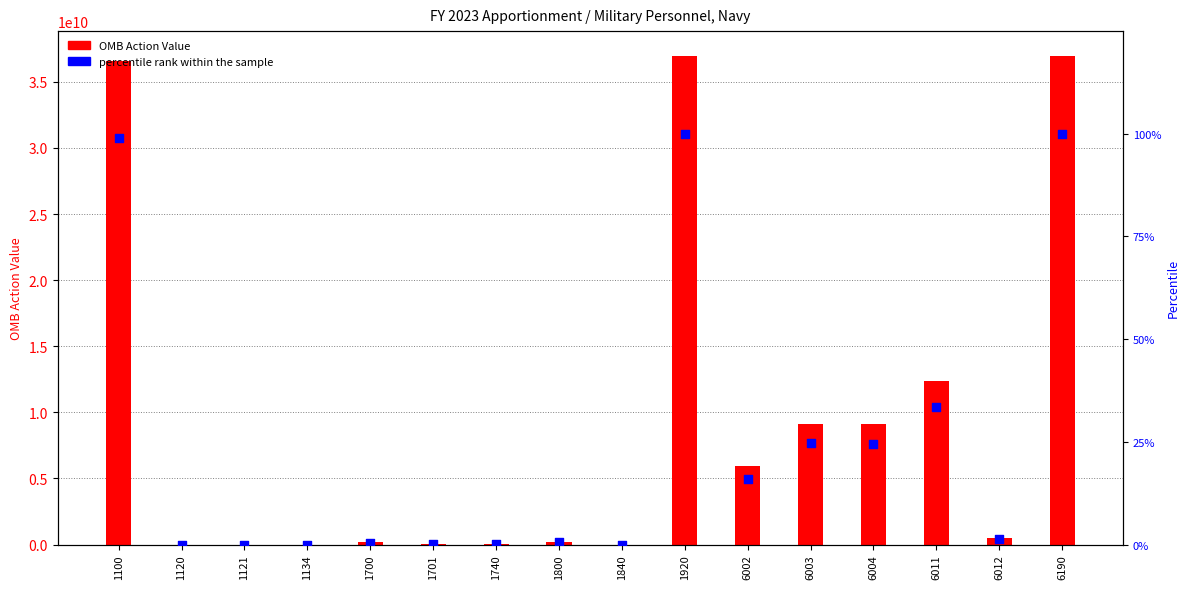

Which series has the largest total across all categories?

OMB Action Value